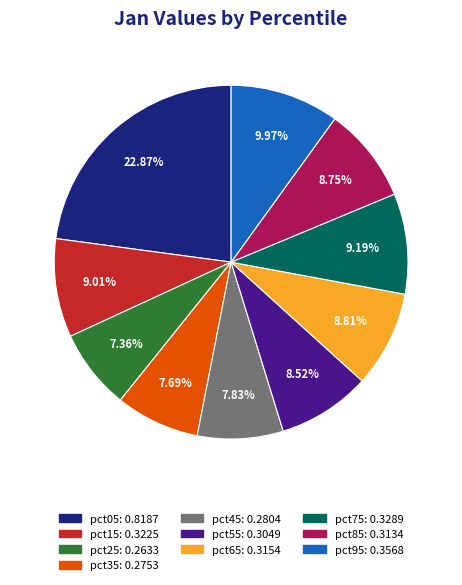

What portion of the pie excludes pct15?

91.0%